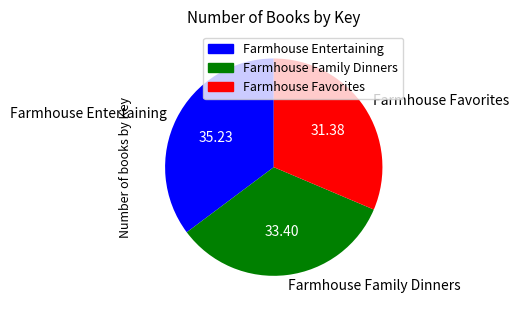

Do Farmhouse Family Dinners and Farmhouse Entertaining together represent more than half of the pie?

Yes